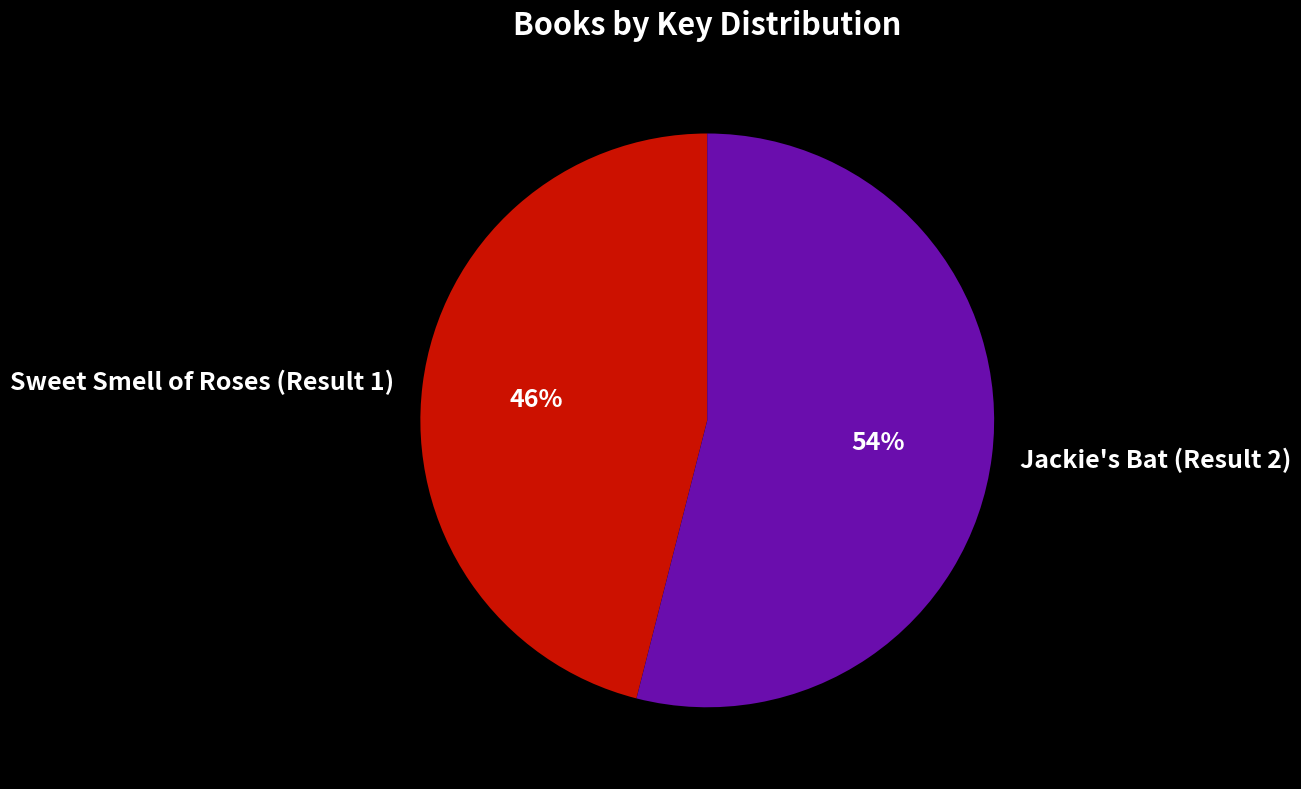

To the nearest percent, what is the combined percentage of Sweet Smell of Roses (Result 1) and Jackie's Bat (Result 2)?

100%